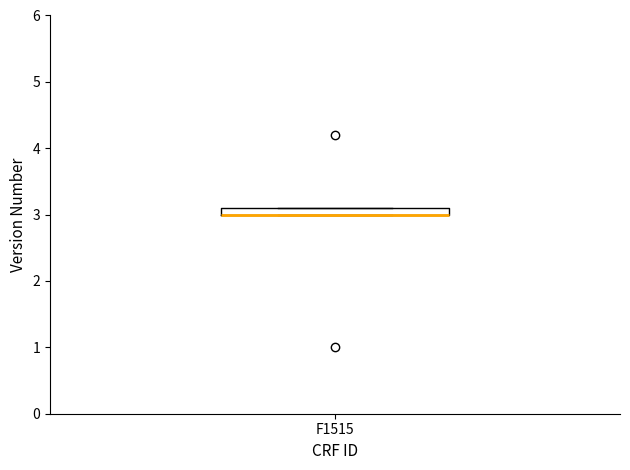

Where is the lower edge of the box for F1515 on the y-axis? The values are not printed on the chart, so give them approximately, as read against the axis.

3.0